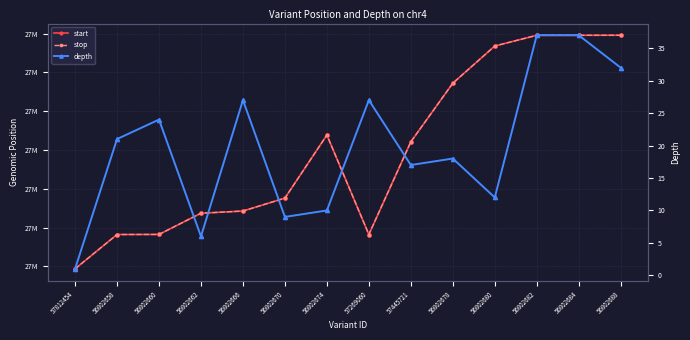

How many interior local valleys does the stop series have?

1